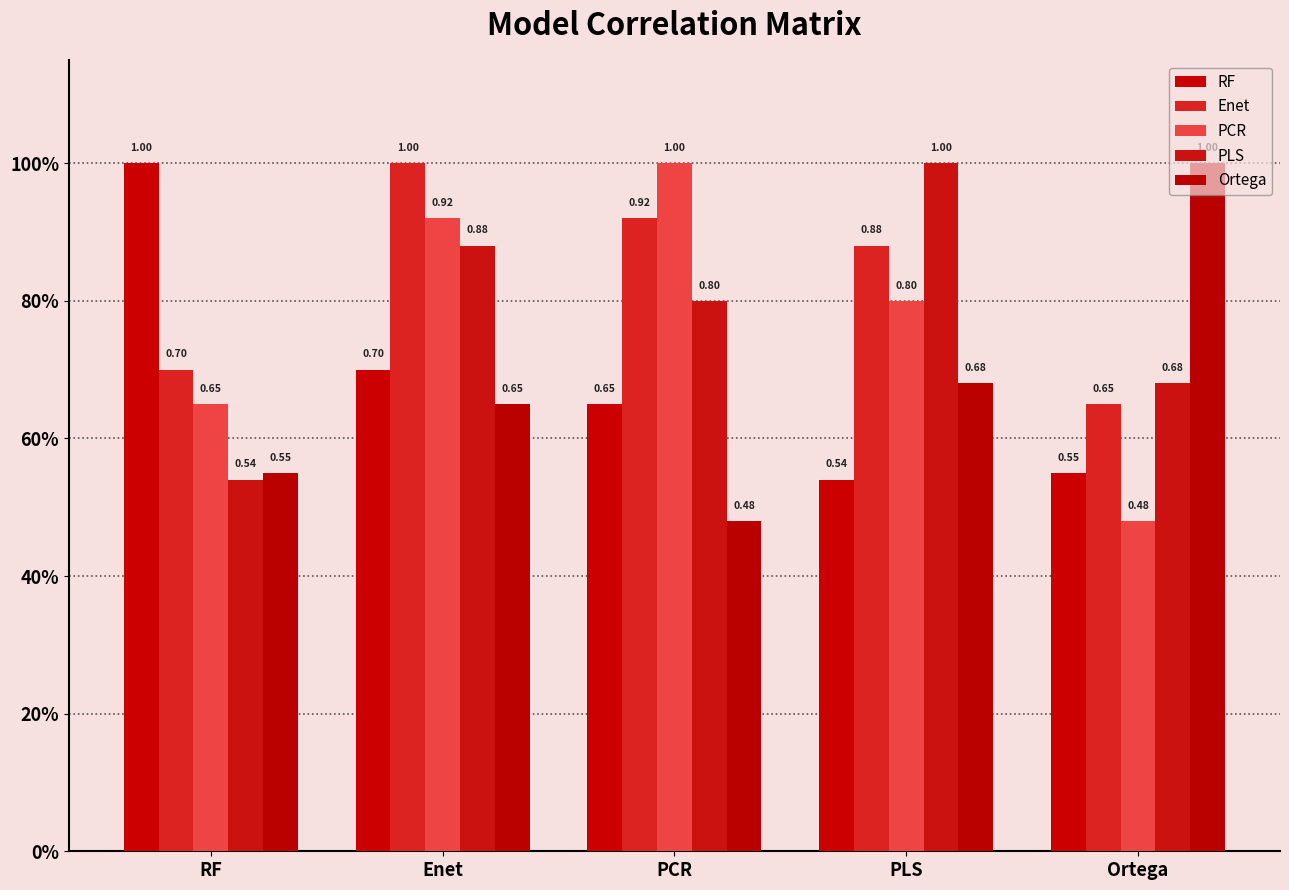

Rank the categories by PLS value from highest to lowest.

PLS, Enet, PCR, Ortega, RF